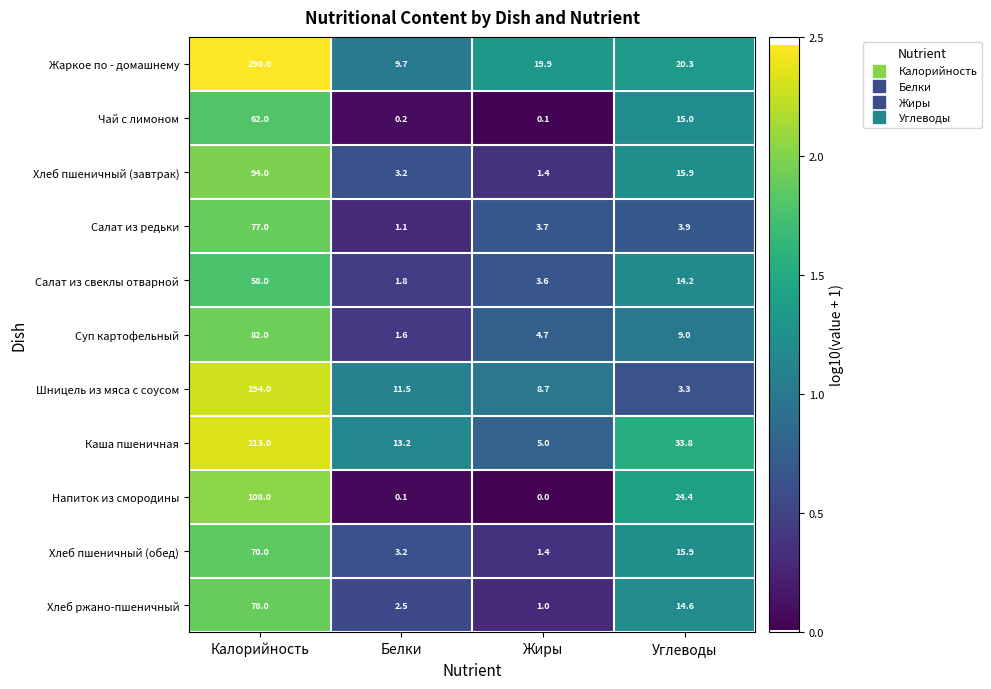

At which label does Шницель из мяса с соусом reach its peak?

Калорийность